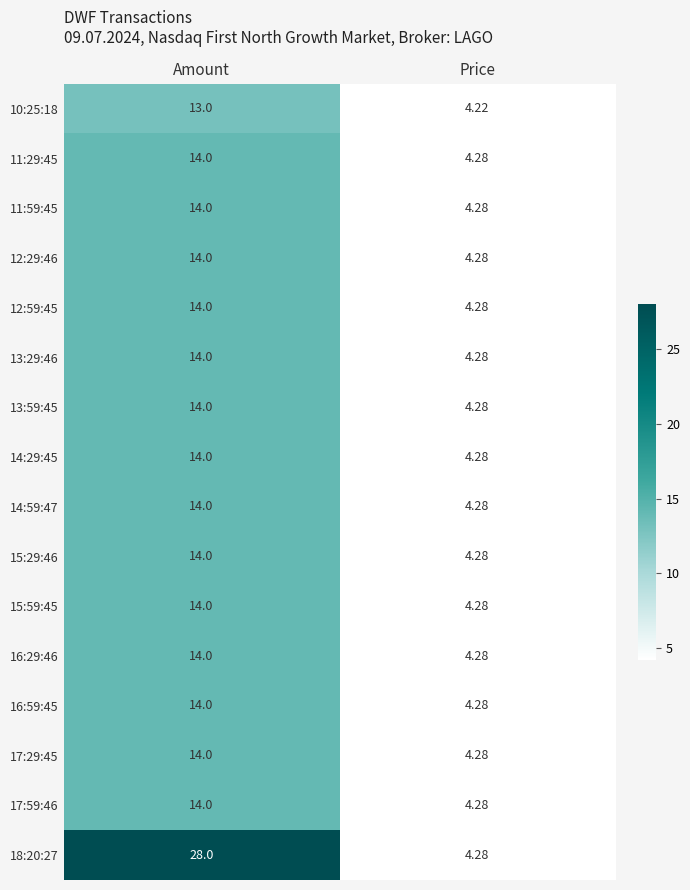

At which label is 13:59:45 closest to 9?

Price